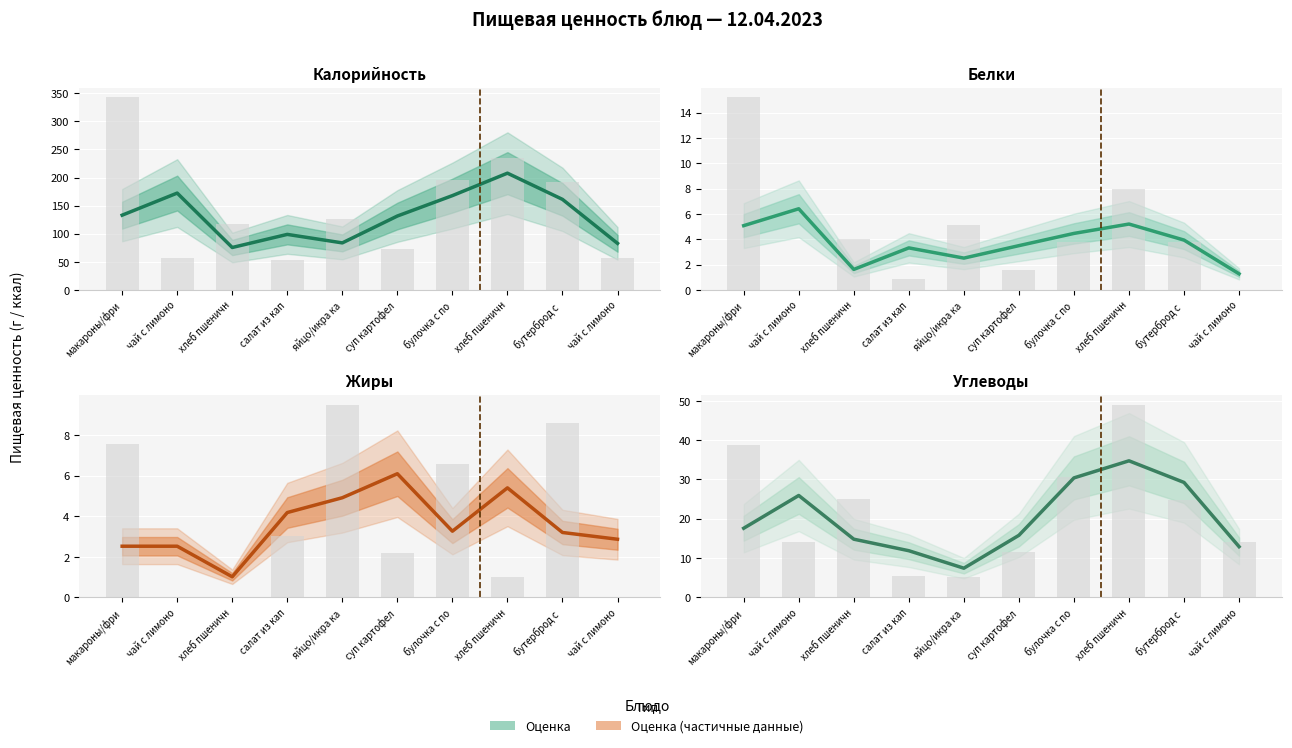

Which has a higher value, булочка с по or суп картофел?

булочка с по